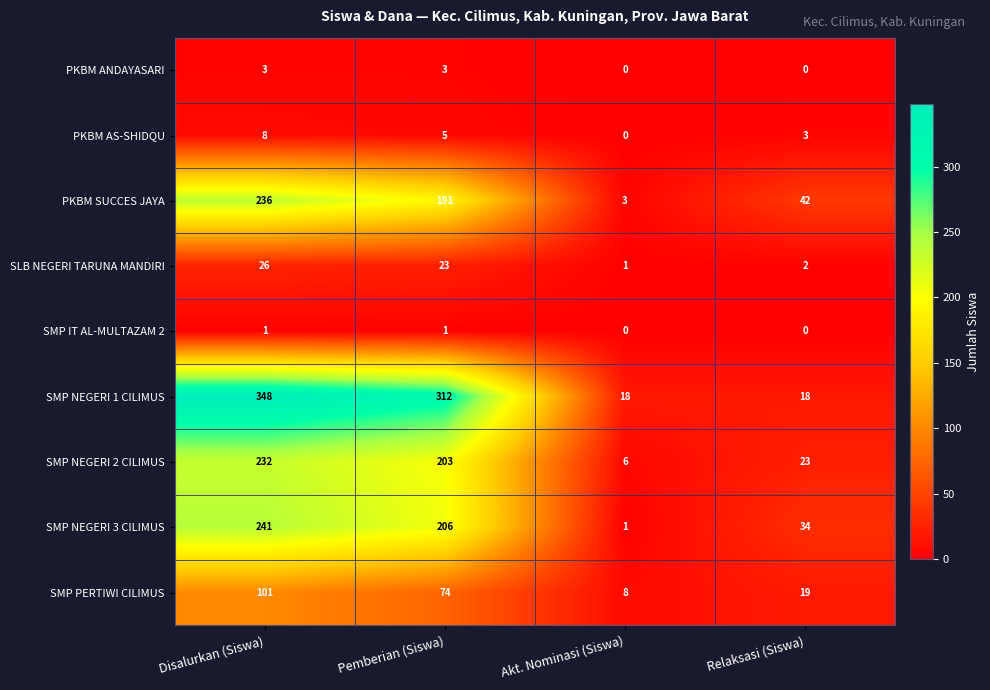

What is the difference between the SMP NEGERI 2 CILIMUS values at Akt. Nominasi (Siswa) and Pemberian (Siswa)?

197